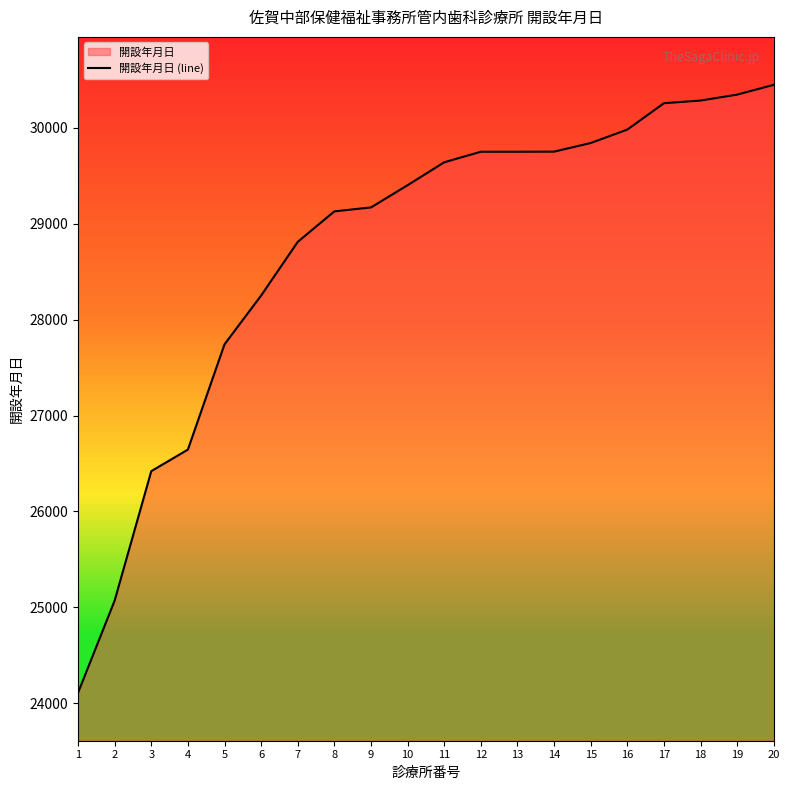

What value does the data have at 12, to the nearest 50?

29750